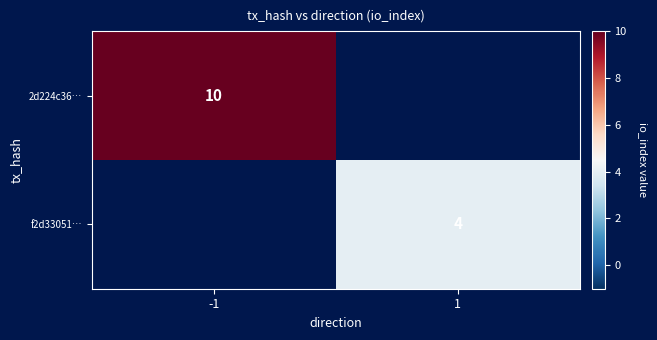

Is the value of f2d33051… at 1 greater than the value of 2d224c36… at -1?

No